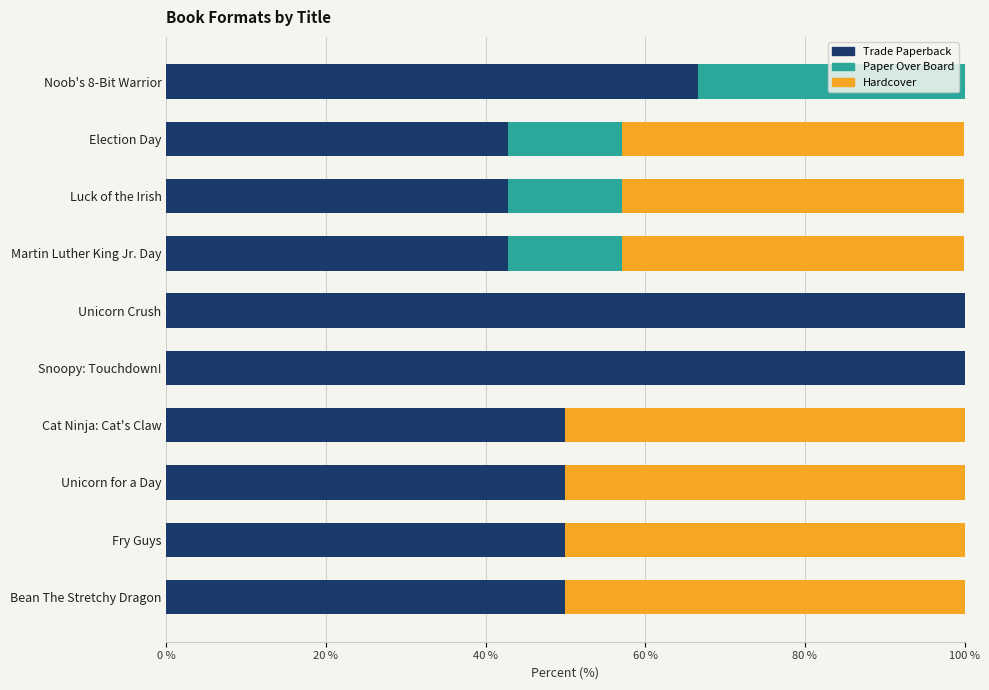

What value does the Trade Paperback series have at Bean The Stretchy Dragon?

50.0